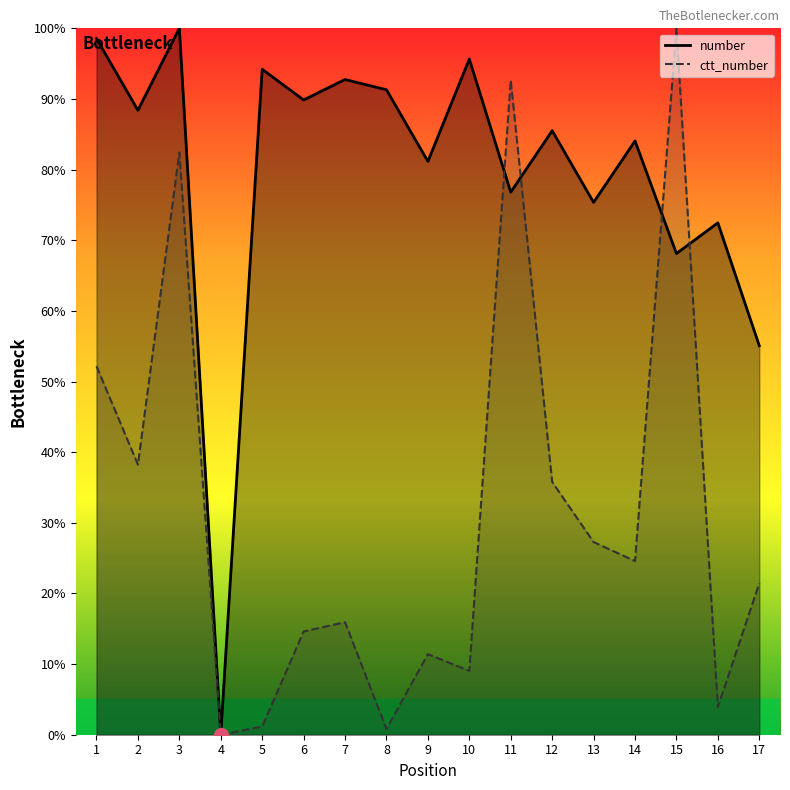

The number series shows 18.6 at 16. True or false?

False